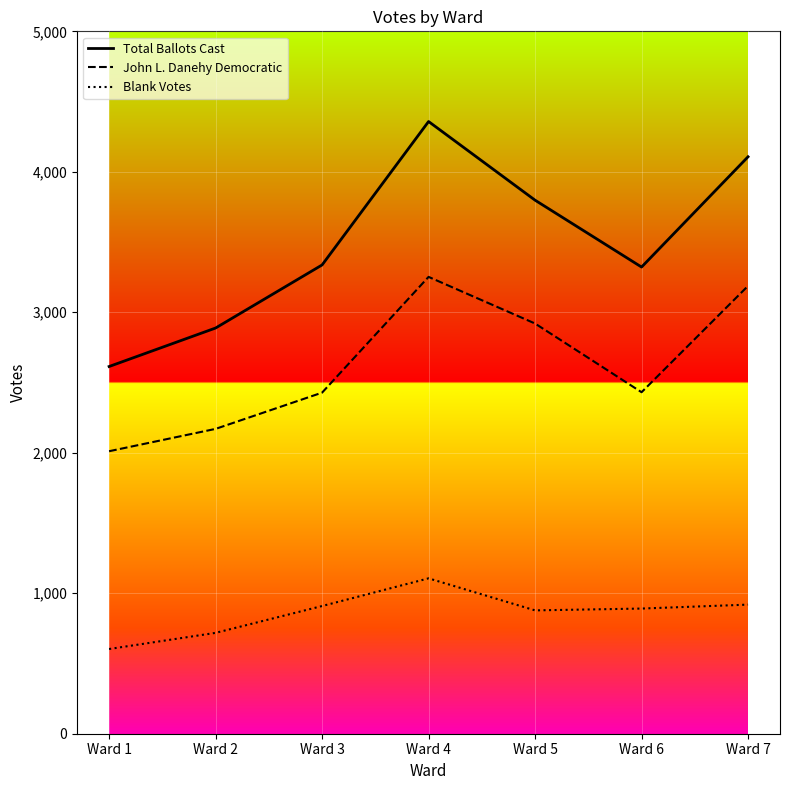

What are all the series names shown in the legend?

Total Ballots Cast, John L. Danehy Democratic, Blank Votes